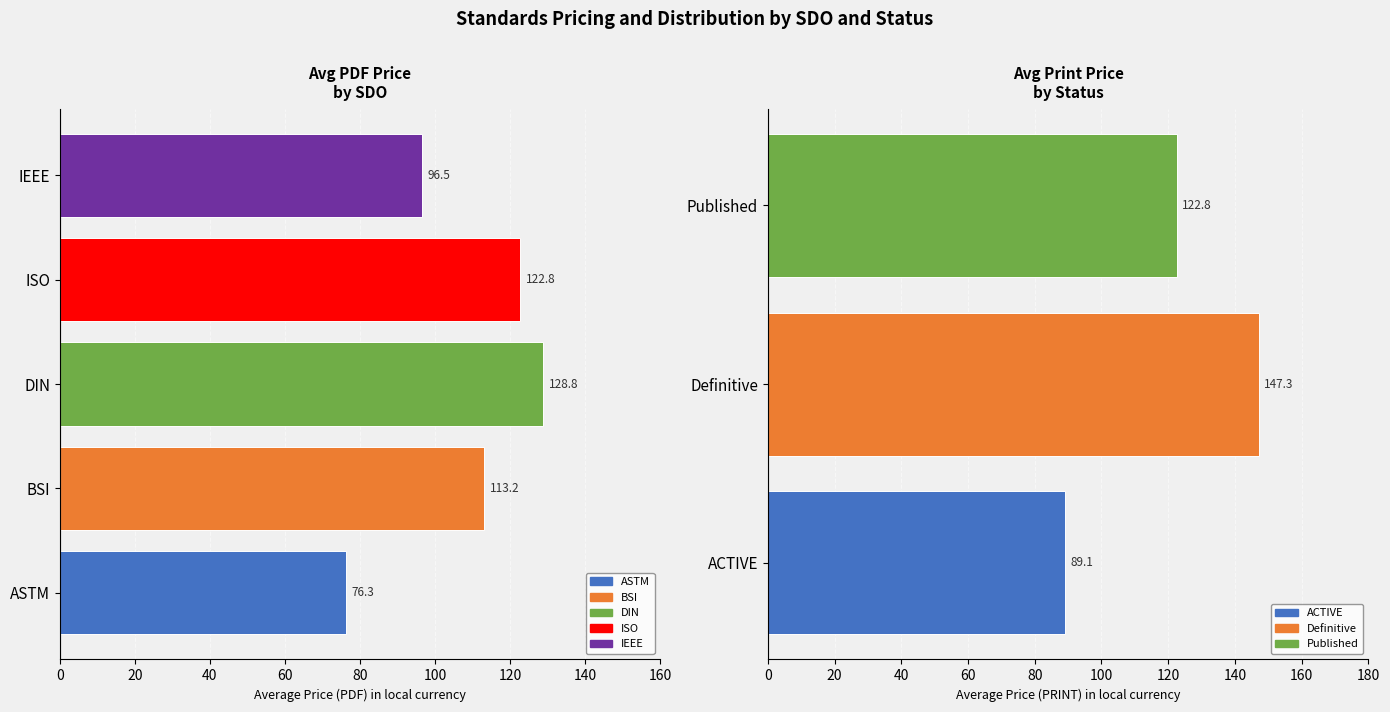

Is it true that Count equals 3.1 at DIN?

False